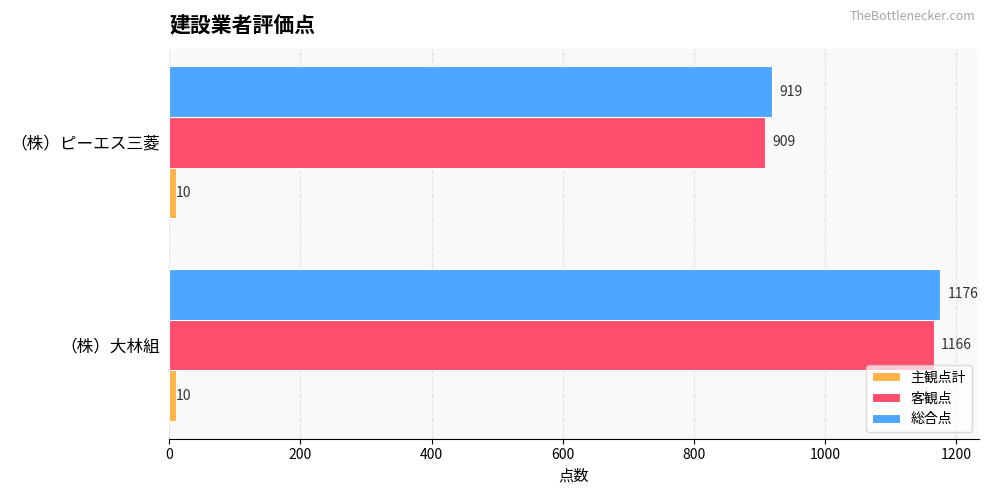

What is the sum of the 総合点 values at （株）大林組 and （株）ピーエス三菱?

2095